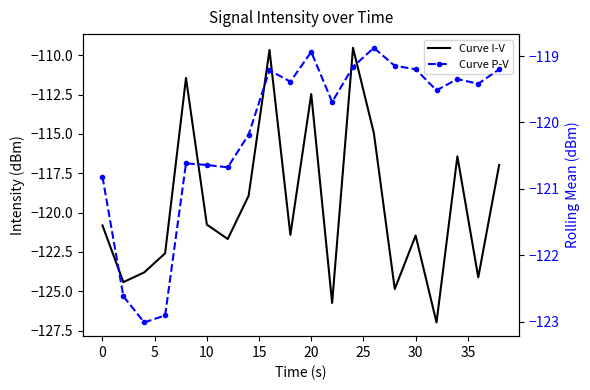

Reading left to right, extract all data points from this chart.

Curve I-V: -120.8	-124.4	-123.8	-122.6	-111.4	-120.8	-121.7	-118.9	-109.7	-121.4	-112.5	-125.7	-109.5	-115.0	-124.9	-121.5	-127.0	-116.4	-124.1	-117.0
Curve P-V: -120.8	-122.6	-123.0	-122.9	-120.6	-120.6	-120.7	-120.2	-119.2	-119.4	-118.9	-119.7	-119.2	-118.9	-119.1	-119.2	-119.5	-119.3	-119.4	-119.2